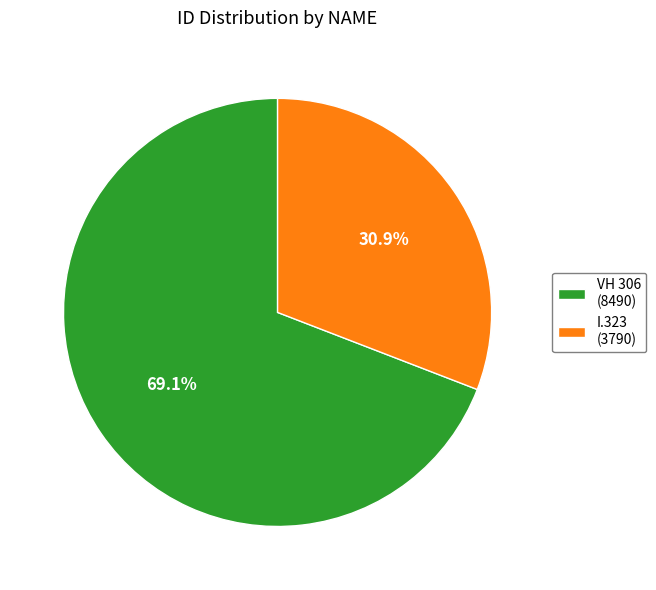

How many segments does this pie chart have?

2